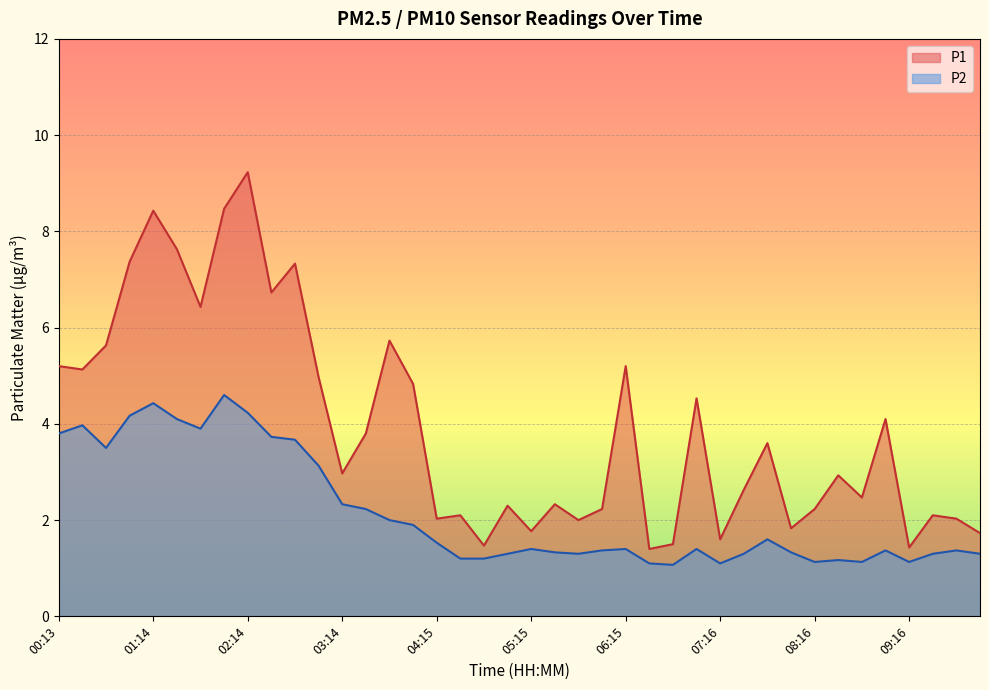

Is the value of P2 at 00:13 greater than the value of P1 at 04:30?

Yes